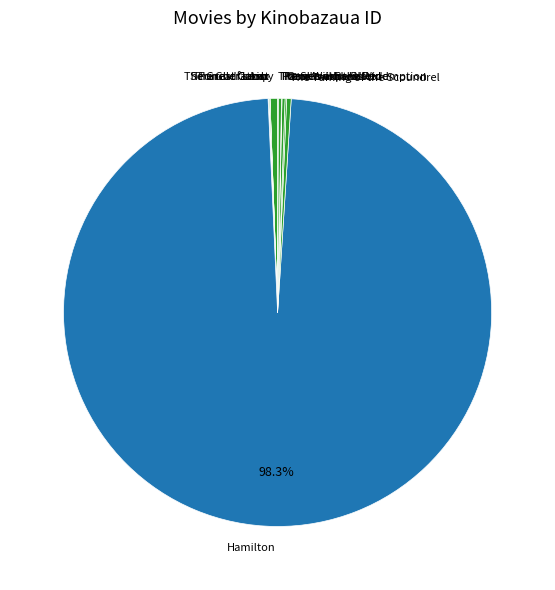

Which category has the biggest portion of the pie?

Hamilton